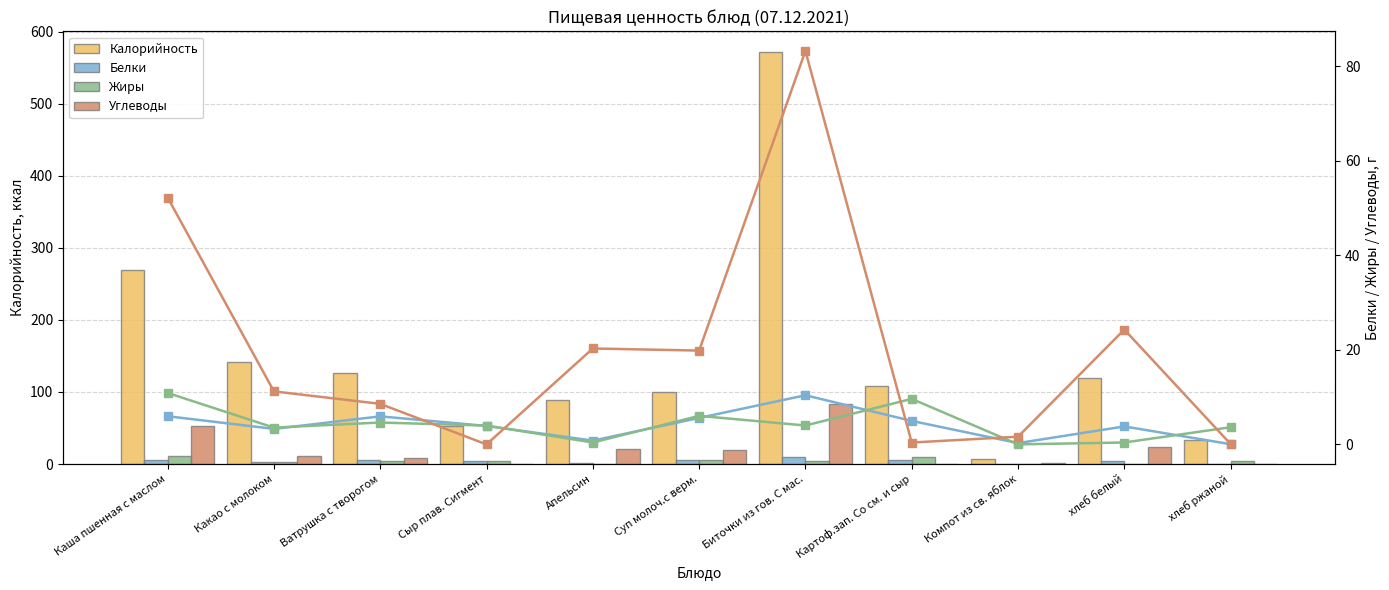

Which series has the widest spread of values?

Калорийность